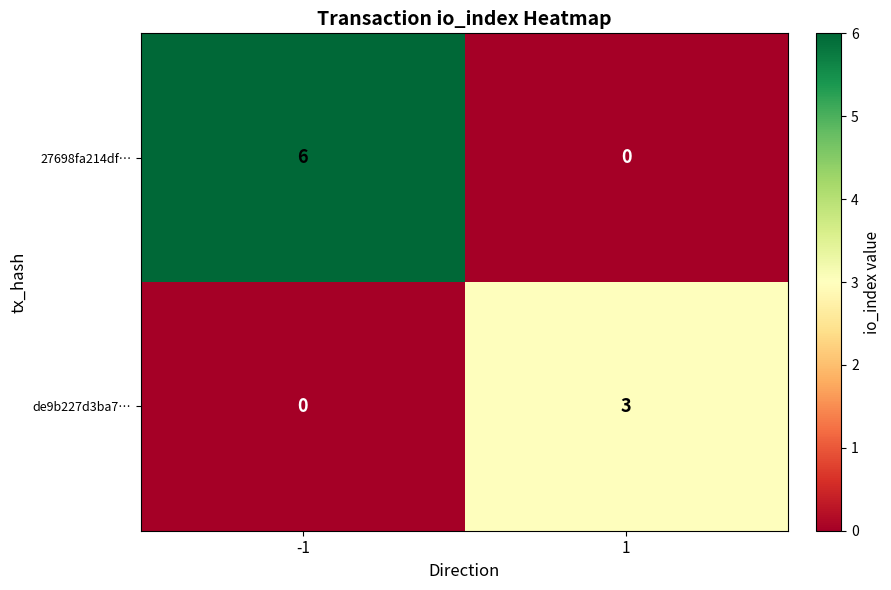

True or false: de9b227d3ba7… has a value of 3 at 1.

True